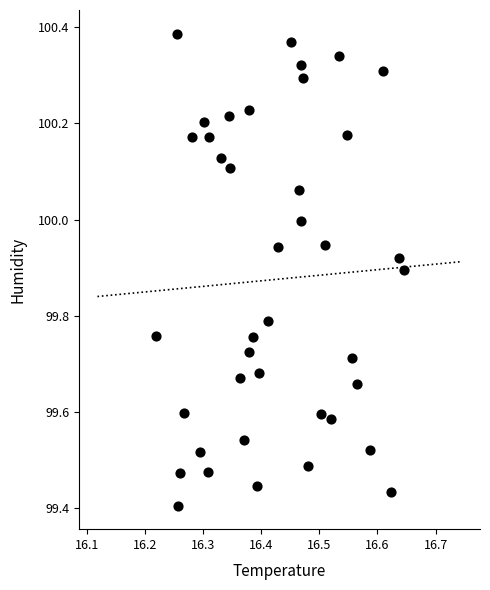

What is the range of X values (max minus min)?

0.4